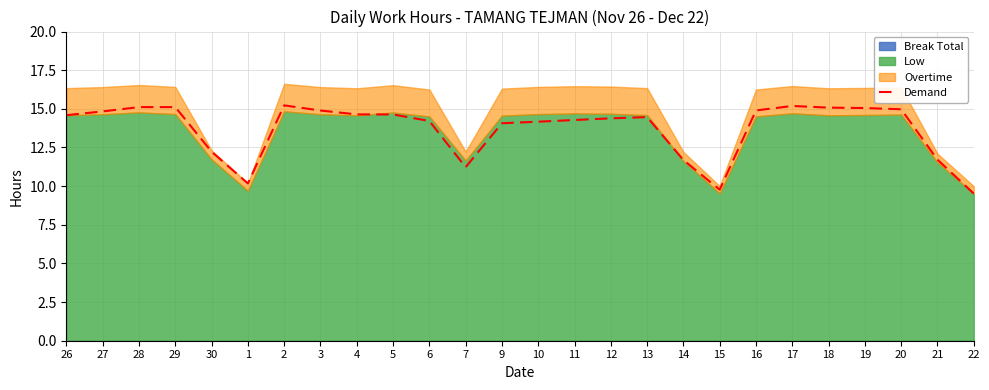

How many values exceed 14?

19